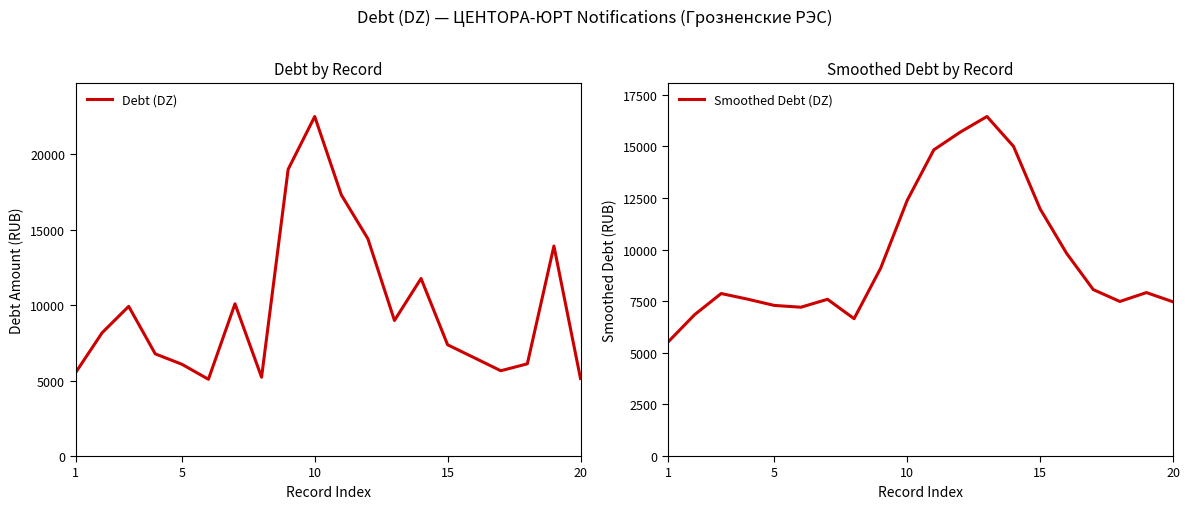

Which series ends up on top after the final intersection of Smoothed Debt (DZ) and Debt (DZ)?

Smoothed Debt (DZ)